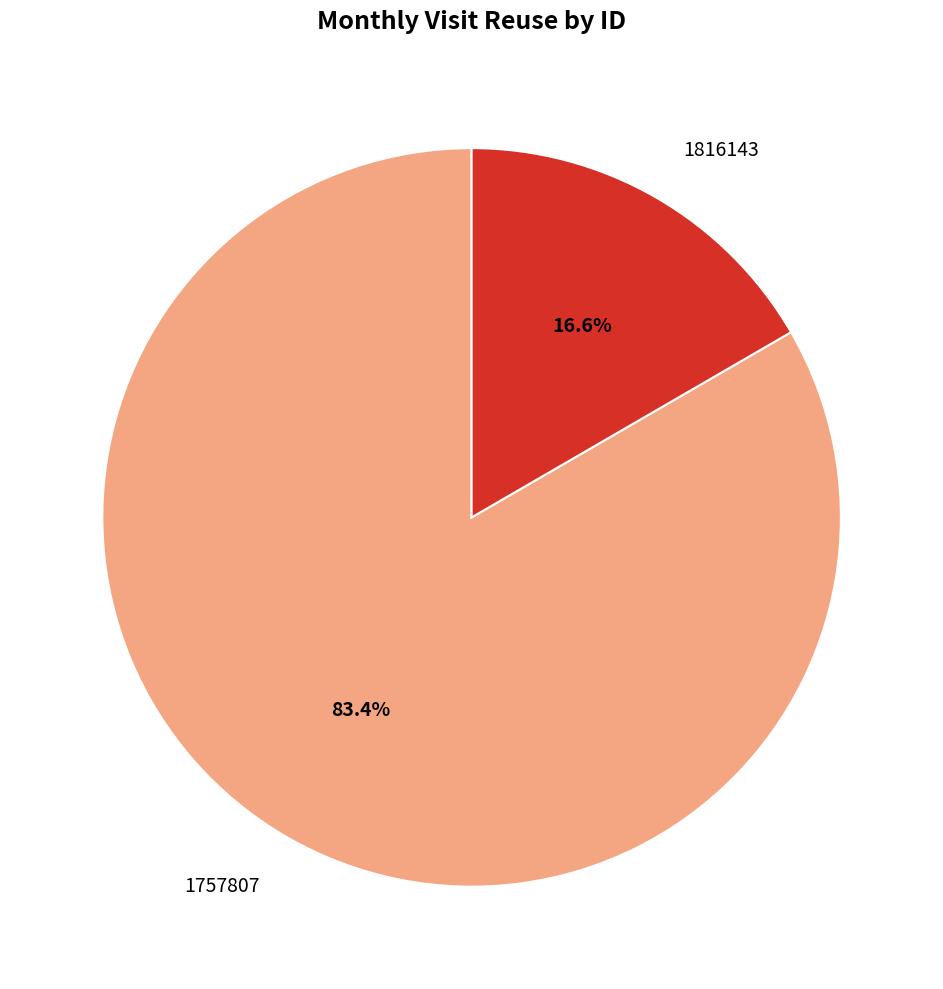

Count the number of slices in the pie.

2